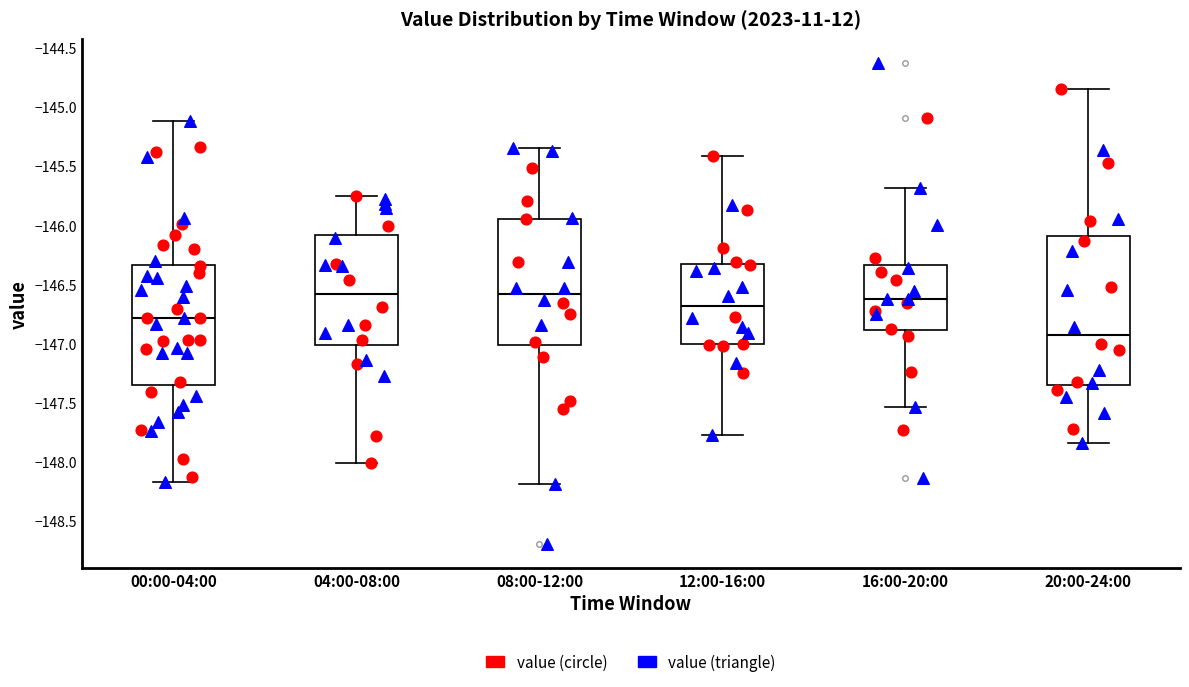

Reading left to right, read every box against the y-axis: the position of its median line, the range the box covers, and the ends of its whiskers. The values are not printed on the chart, so give them approximately, as read against the axis.

00:00-04:00: median -146.80, box -147.35 to -146.35, whiskers -148.15 to -145.10
04:00-08:00: median -146.60, box -147.00 to -146.10, whiskers -148.00 to -145.75
08:00-12:00: median -146.60, box -147.00 to -145.95, whiskers -148.20 to -145.35
12:00-16:00: median -146.70, box -147.00 to -146.35, whiskers -147.75 to -145.40
16:00-20:00: median -146.60, box -146.90 to -146.35, whiskers -147.55 to -145.70
20:00-24:00: median -146.95, box -147.35 to -146.10, whiskers -147.85 to -144.85